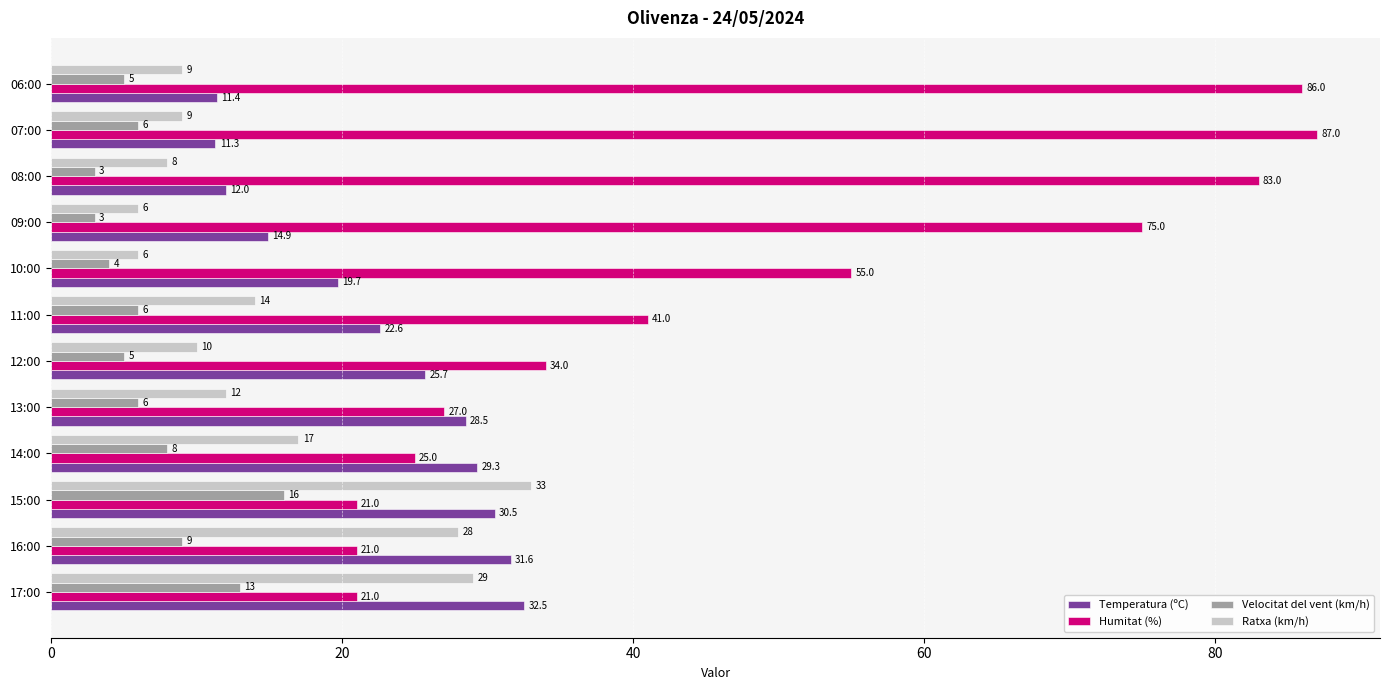

The Temperatura (ºC) series shows 29.3 at 14:00. True or false?

True